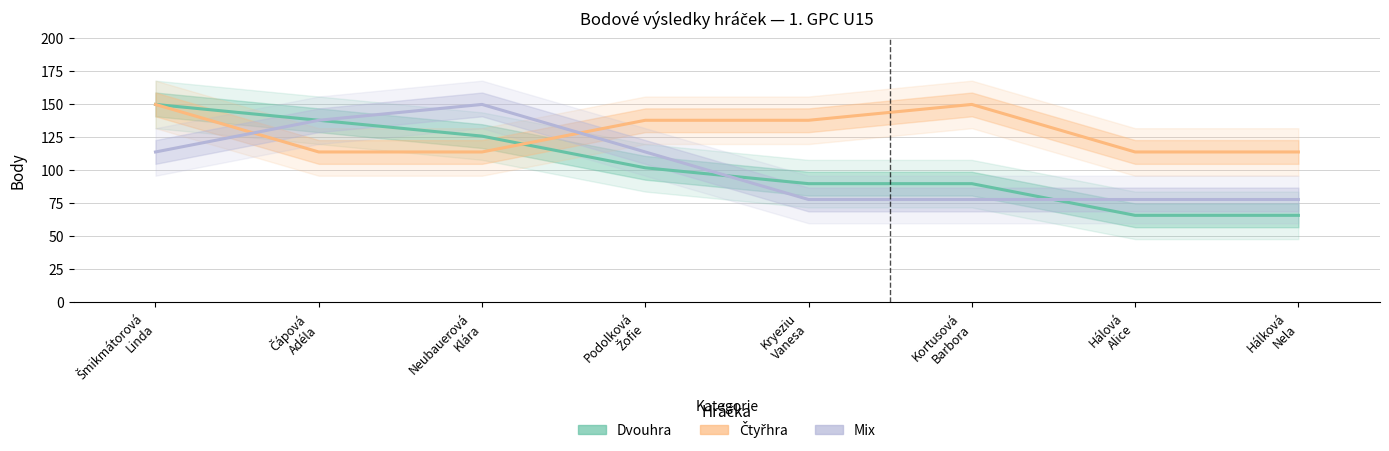

Between Šmikmátorová
Linda and Hálová
Alice, which series saw the biggest shift?

Dvouhra